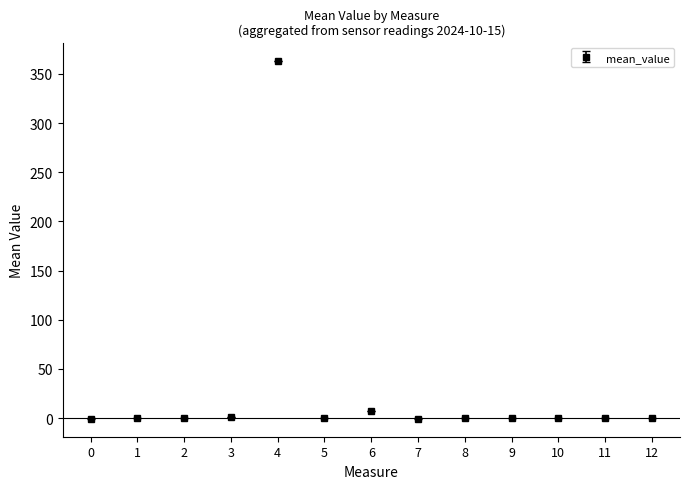

How many lines are shown in the chart?

1